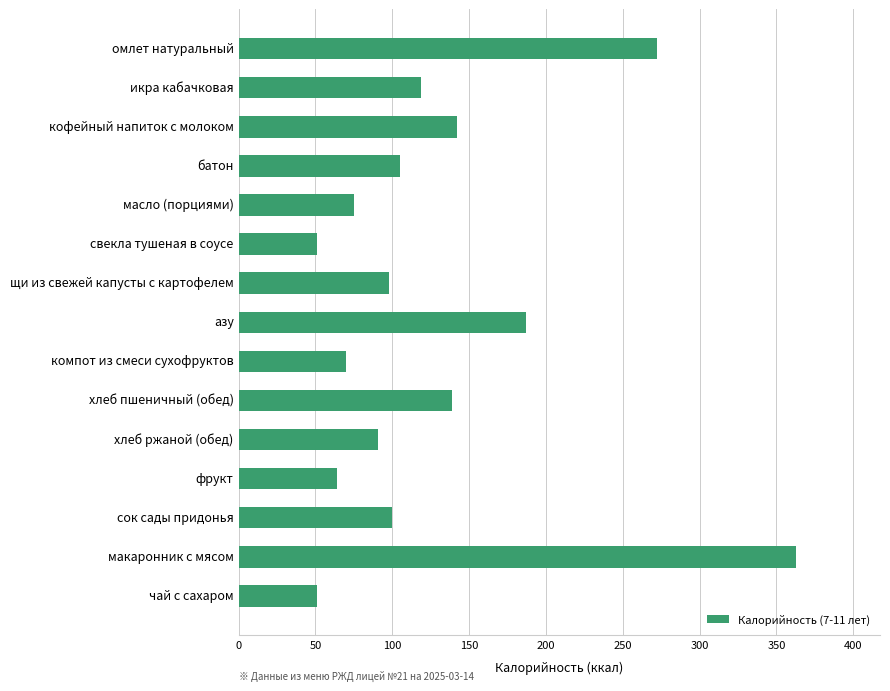

Between азу and фрукт, which is larger?

азу